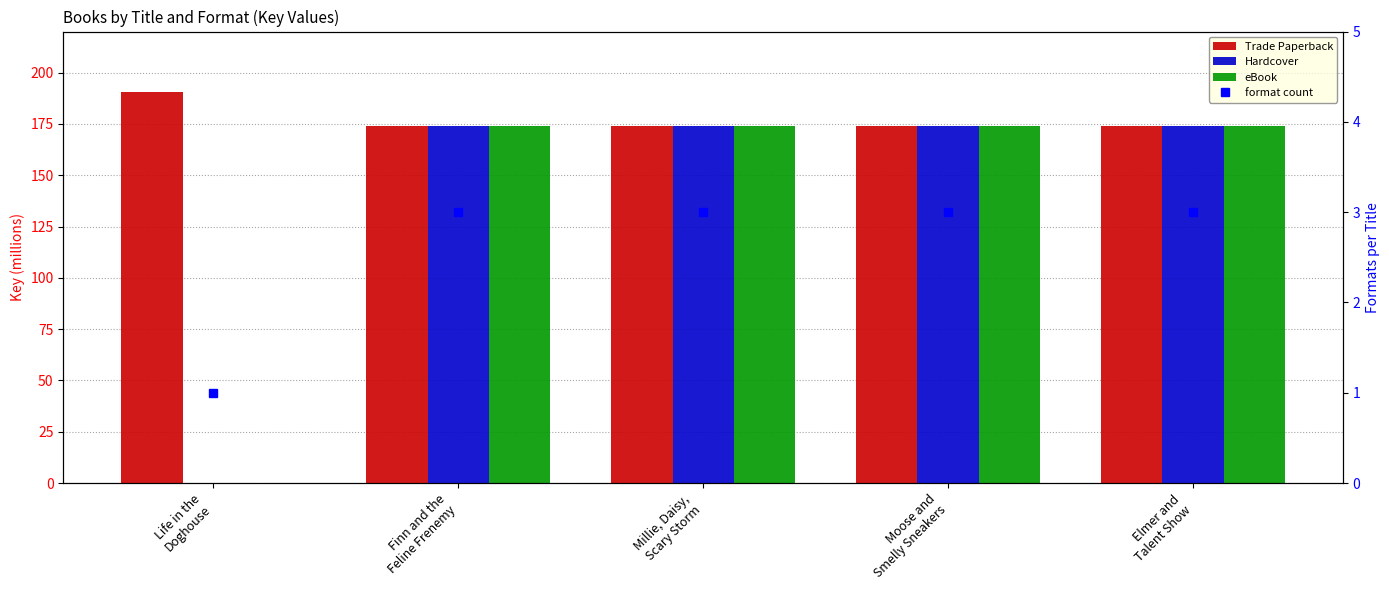

How many format count values are between 3 and 4?

4